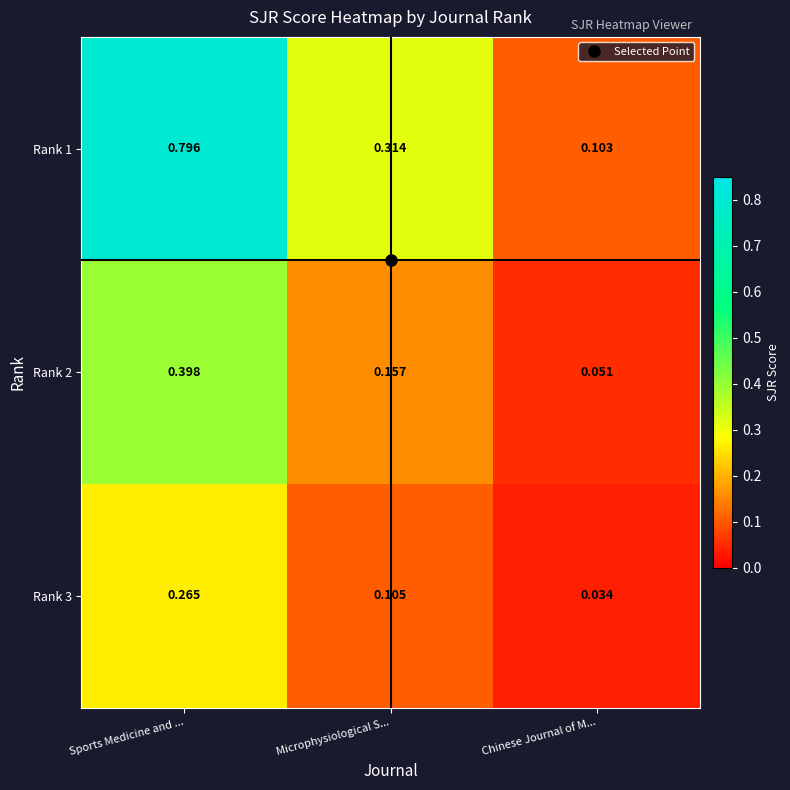

Which series has the largest total across all categories?

Rank 1